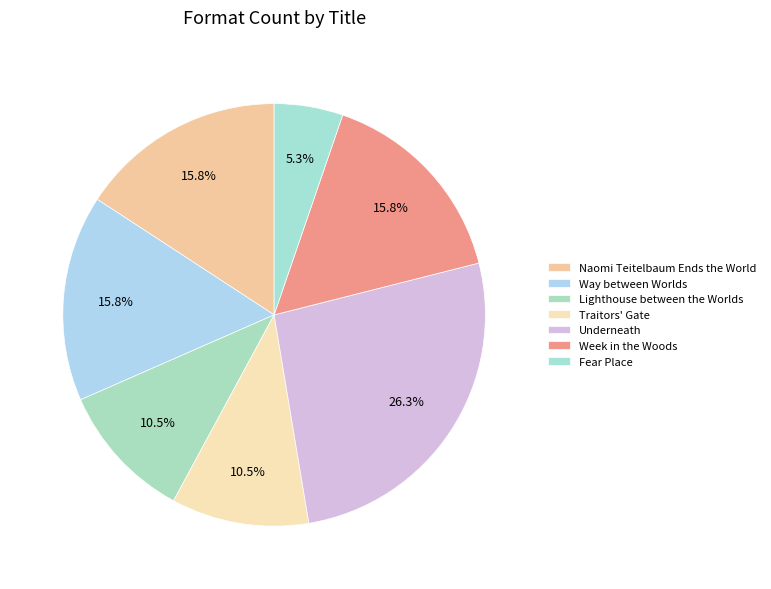

How many segments does this pie chart have?

7